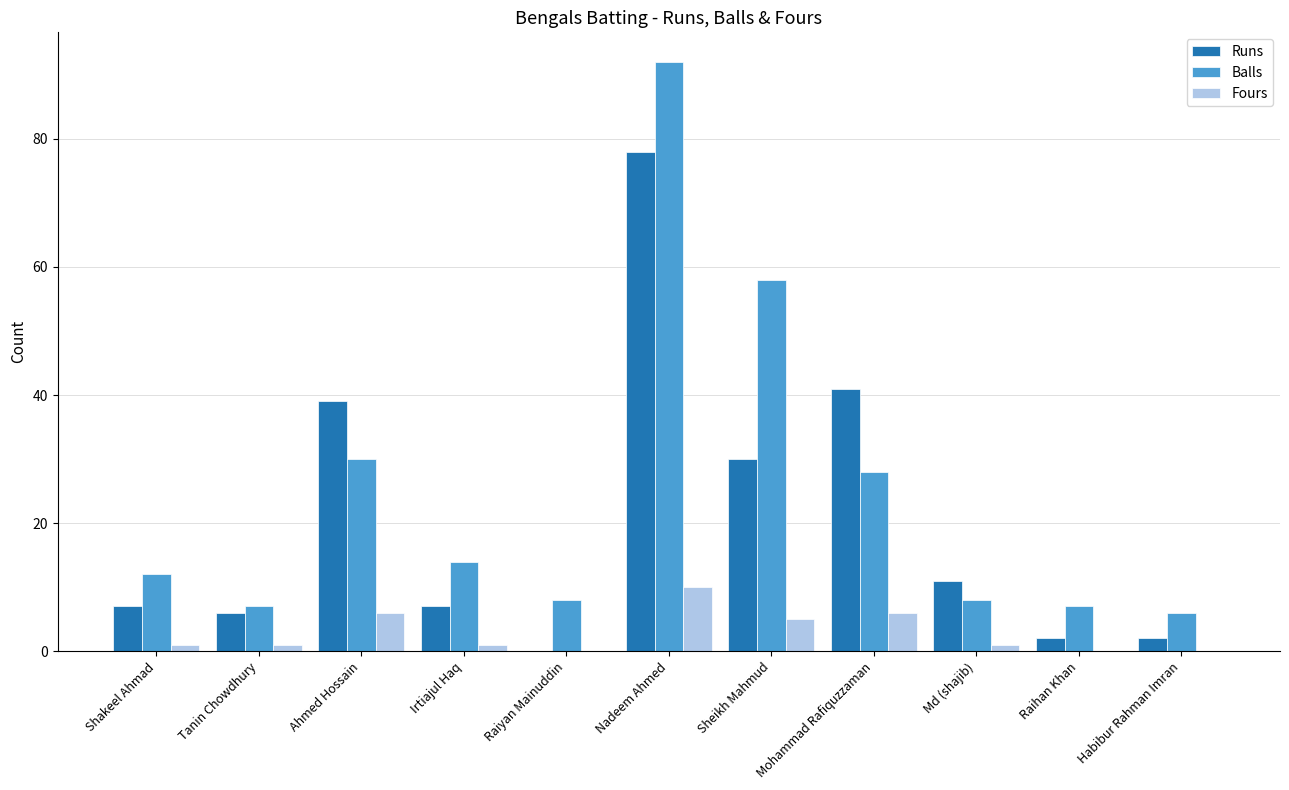

The value of Fours at Raihan Khan is 0. True or false?

True